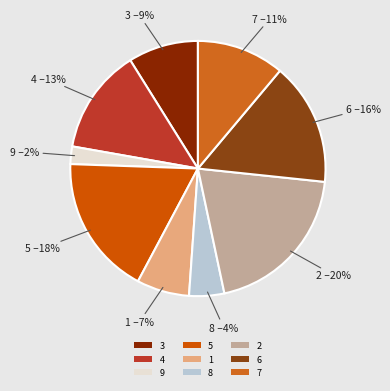

To the nearest percent, what portion does 6 represent?

16%